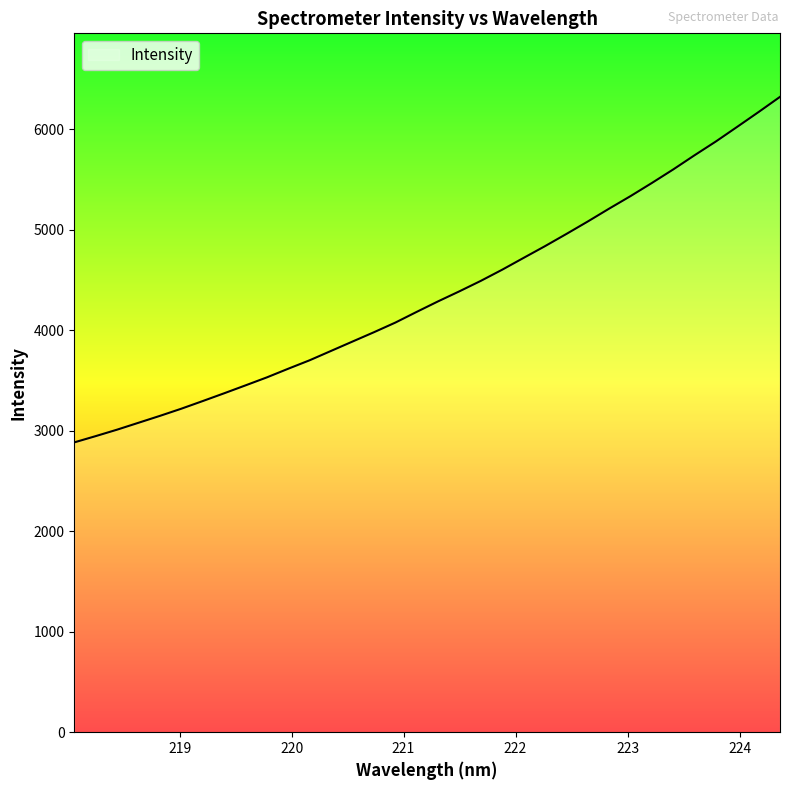

How many values exceed 4287?

17